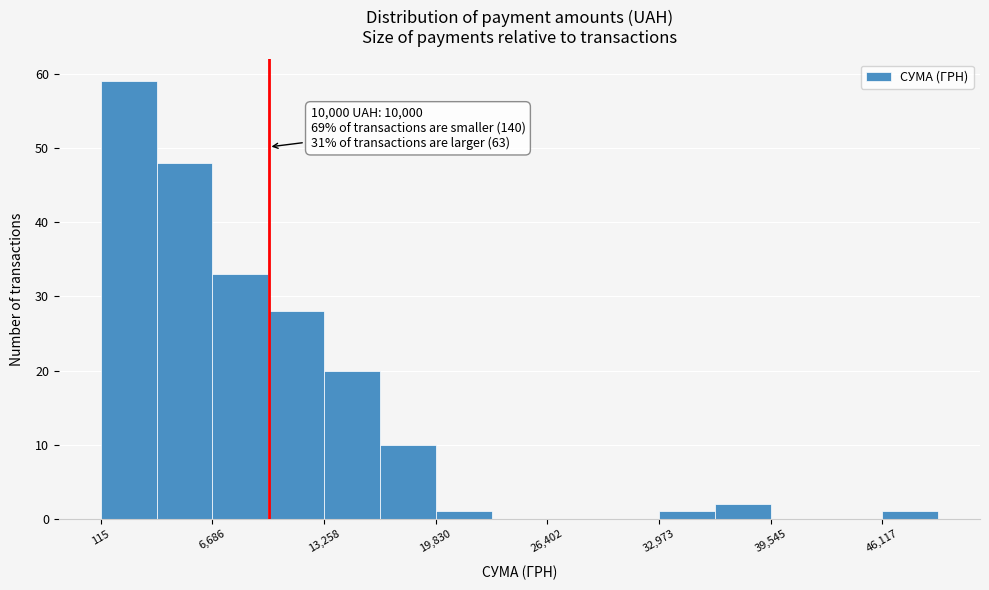

Read against the x-axis, roughly where is the centre of the tallest bar?

2000